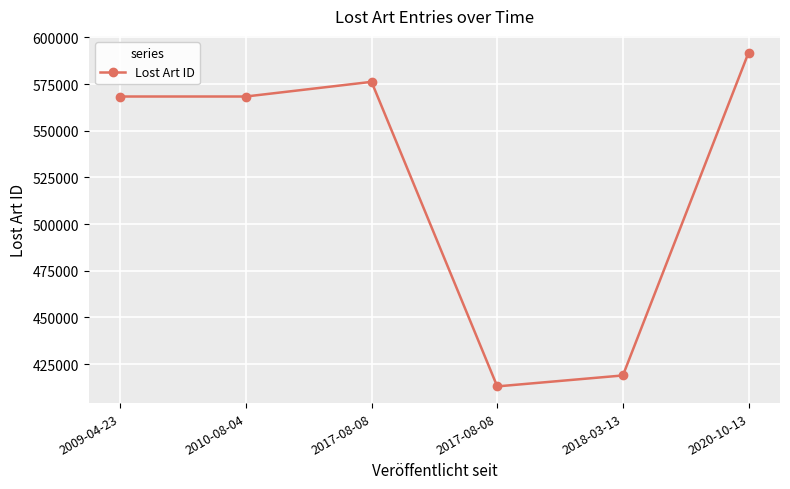

Count the number of data series in this chart.

1